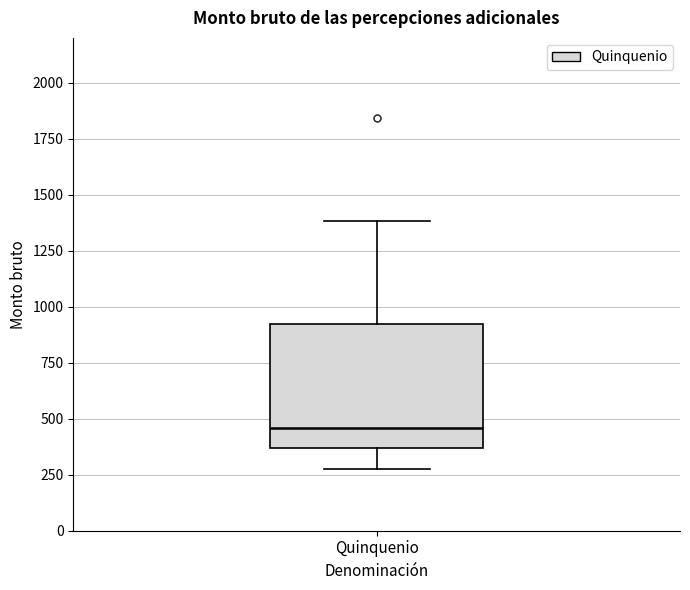

Read this box plot against the y-axis: the position of the median line, the range covered by the box, and the ends of both whiskers. The values are not printed on the chart, so give them approximately, as read against the axis.

median 450, box 350 to 900, whiskers 300 to 1400